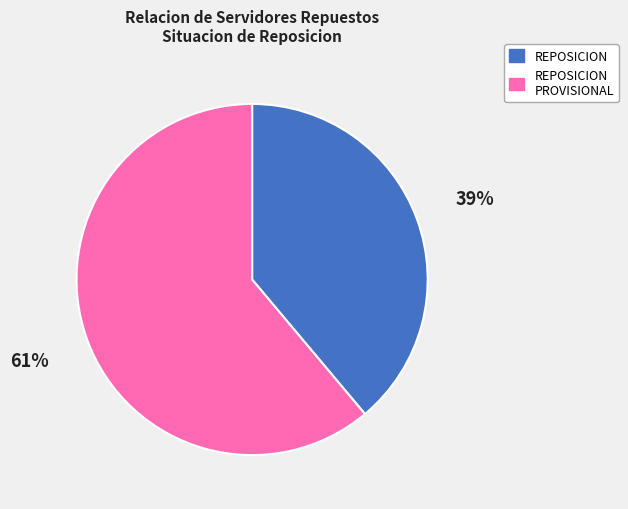

Is there a majority slice in this chart?

Yes